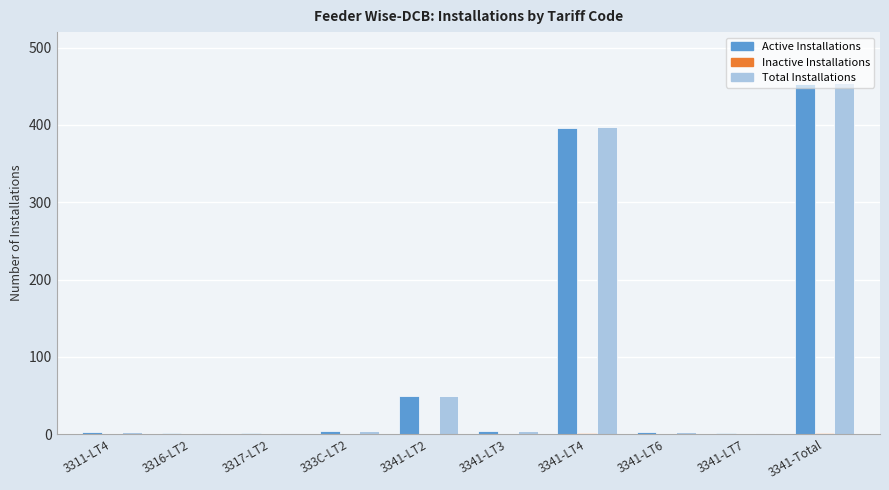

At which category is the sum across all series the highest?

3341-Total